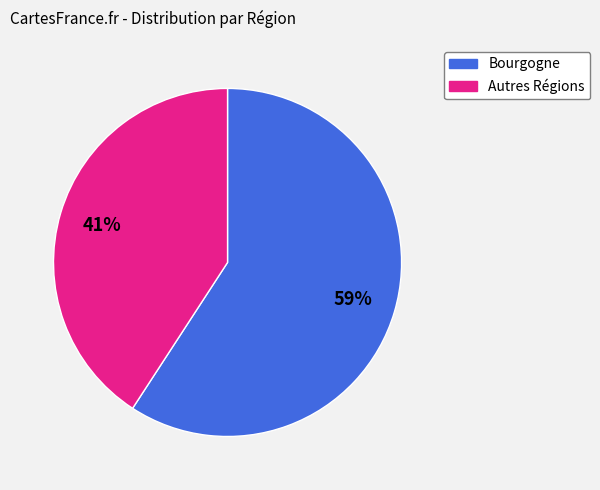

Is there a majority slice in this chart?

Yes